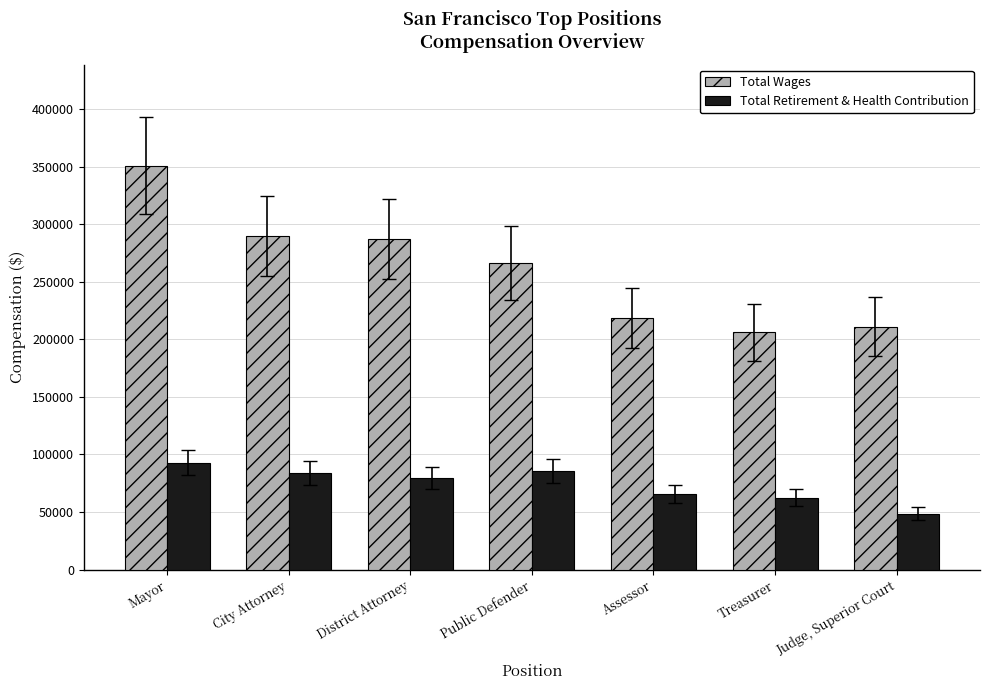

How many data points does each series have?

7